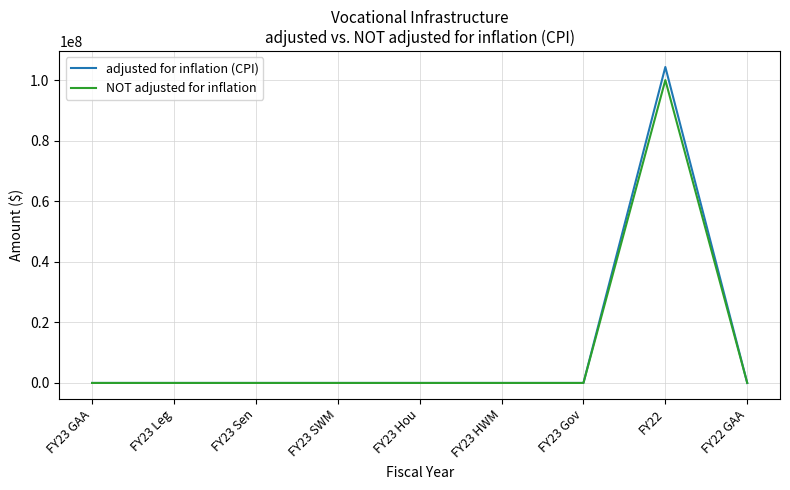

True or false: NOT adjusted for inflation has a value of 0 at FY22 GAA.

True